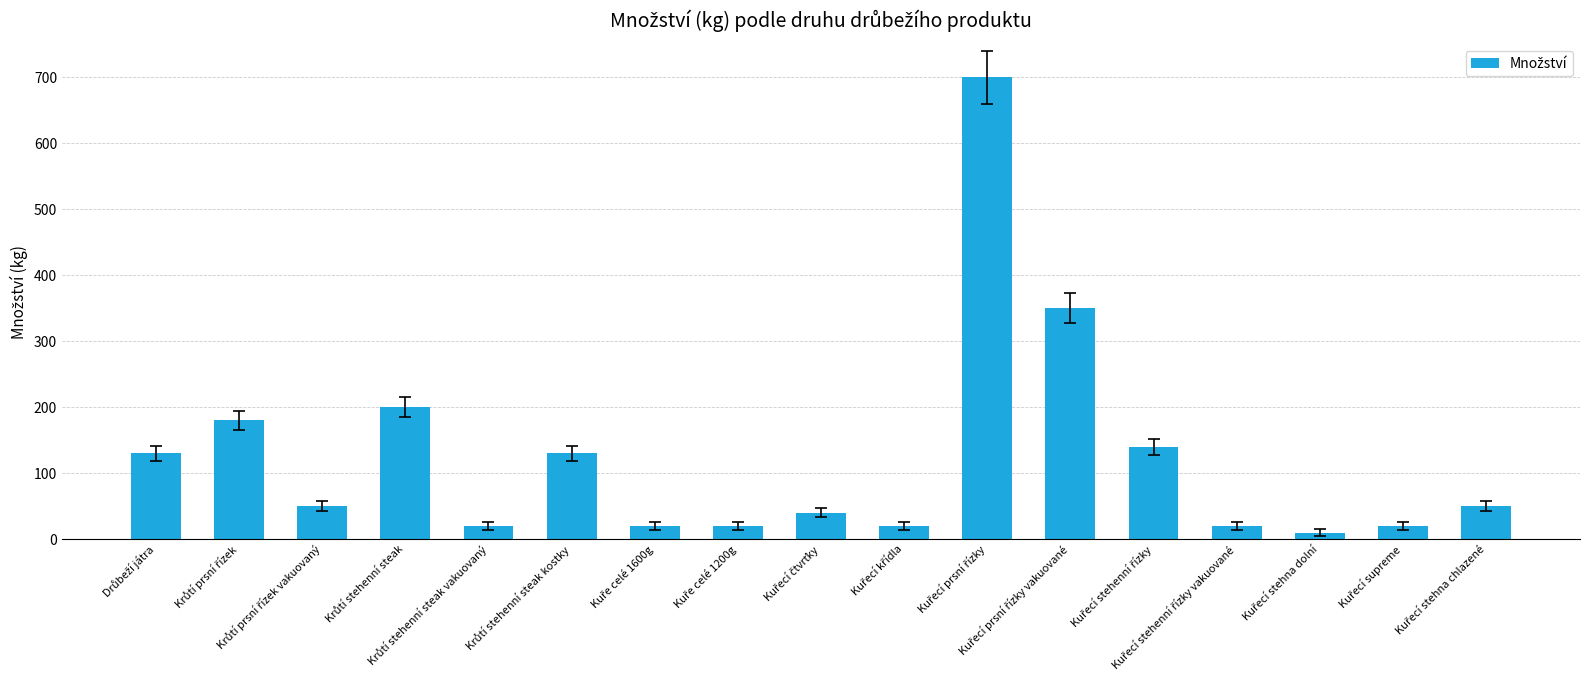

What is the maximum value shown in the chart?

700